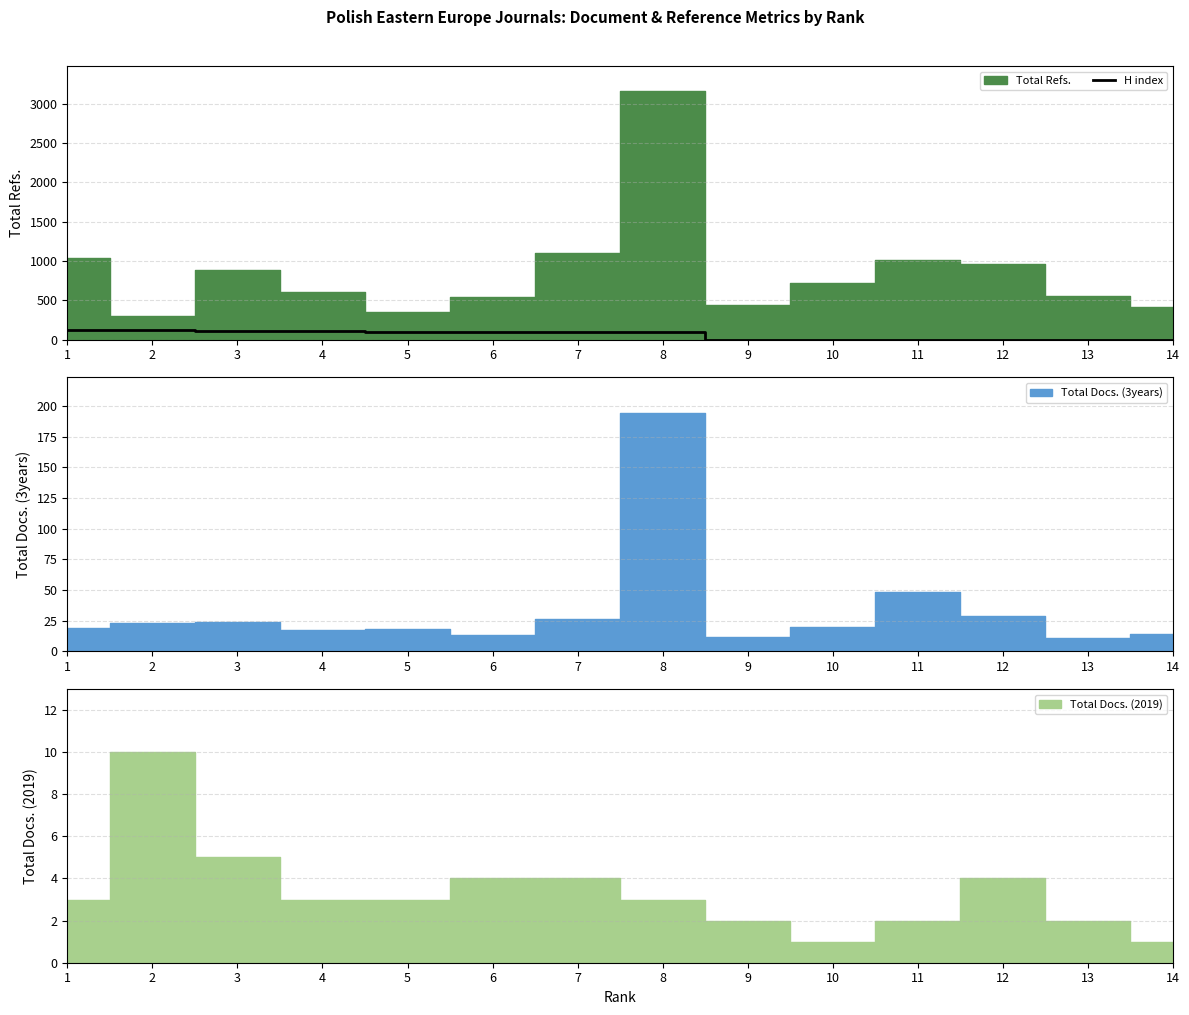

What is the value of the 2nd point from the left?

122